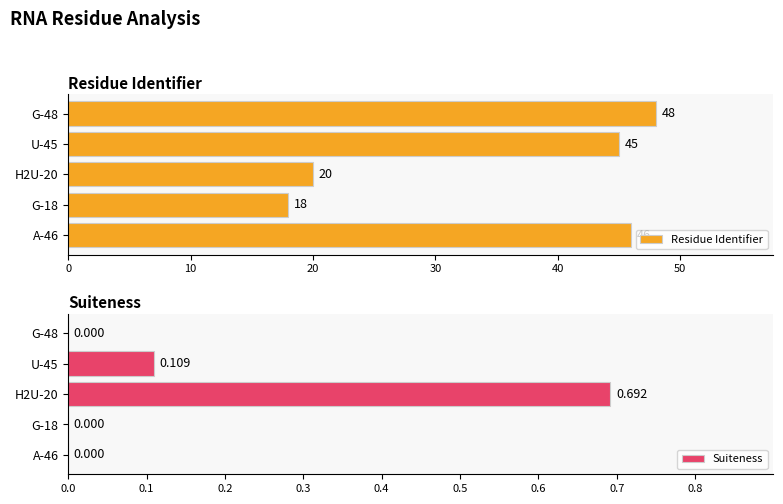

What is the difference between the second highest and second lowest values in the Residue Identifier series?

26